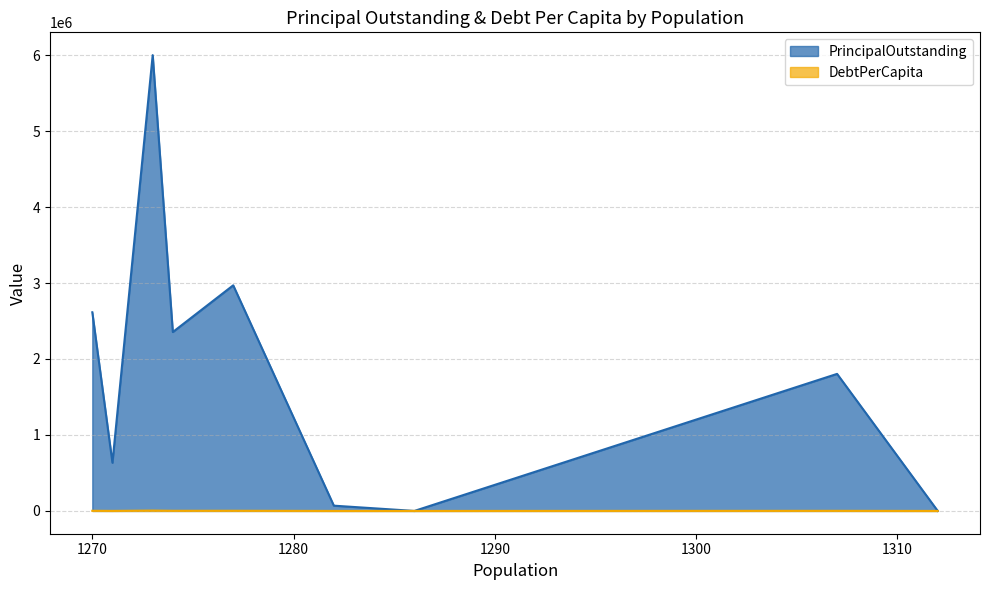

True or false: PrincipalOutstanding and DebtPerCapita cross at least once.

False